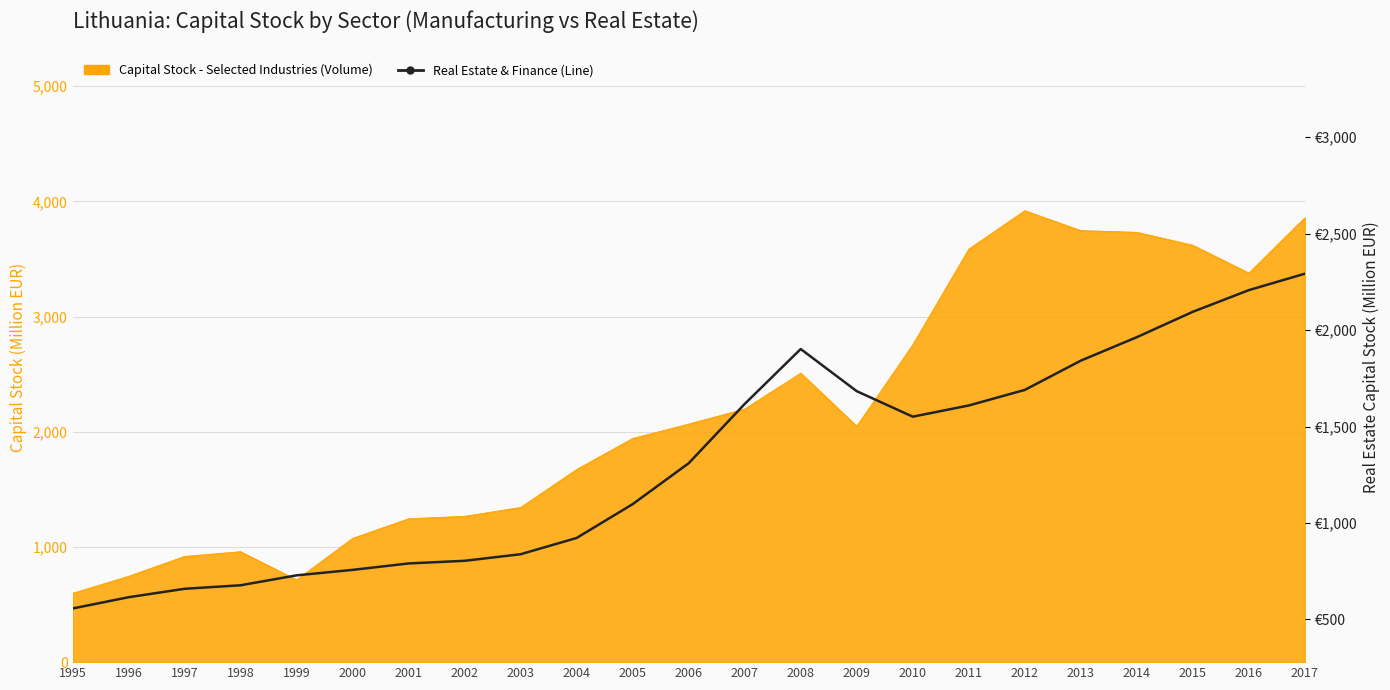

Approximately how many times larger is the value at 2014 compared to 2010?

1.3